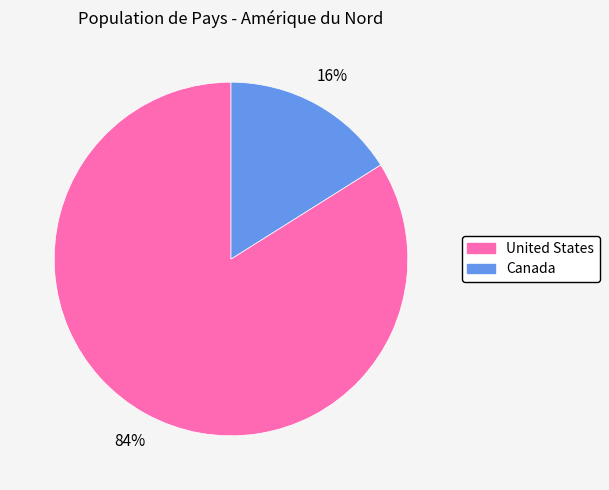

What percentage is the Canada slice, to the nearest percent?

16%